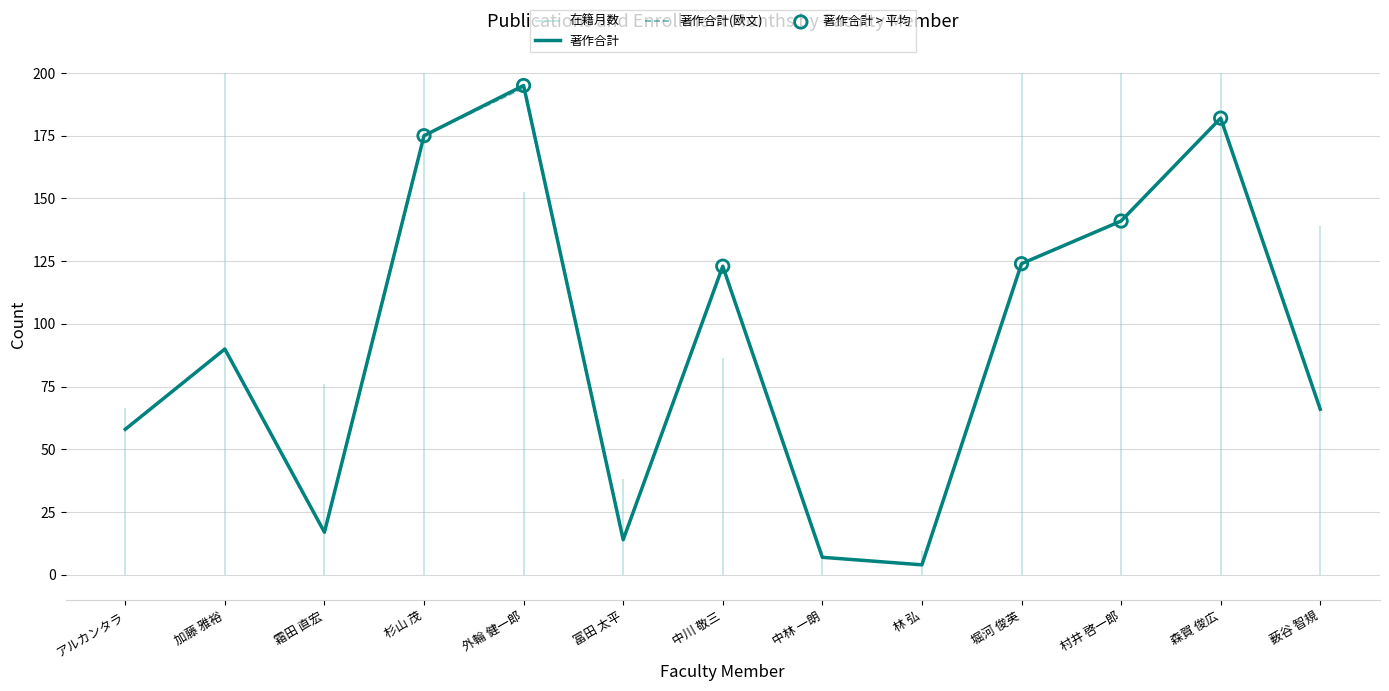

Which series contains the highest Y value?

著作合計